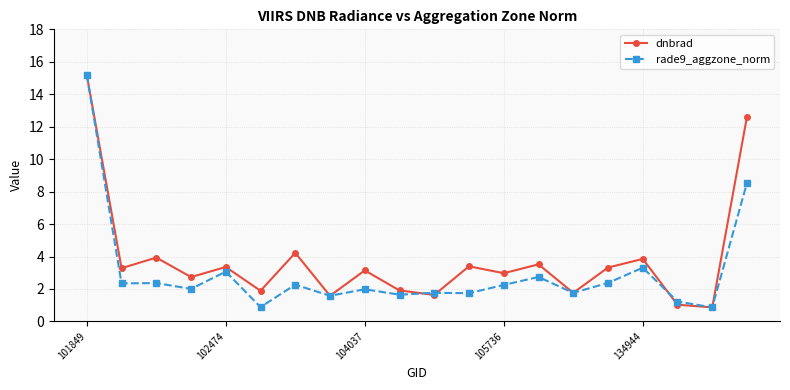

How many lines are shown in the chart?

2